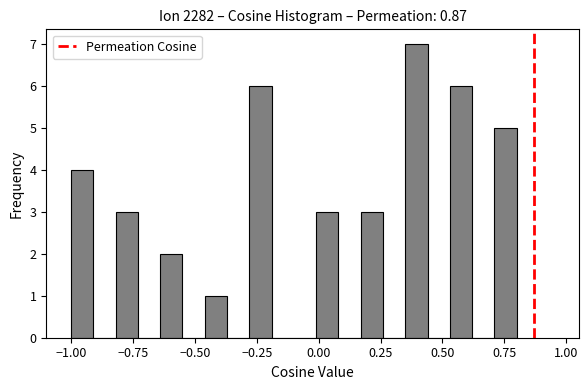

Read against the x-axis, roughly where is the centre of the tallest bar?

0.40